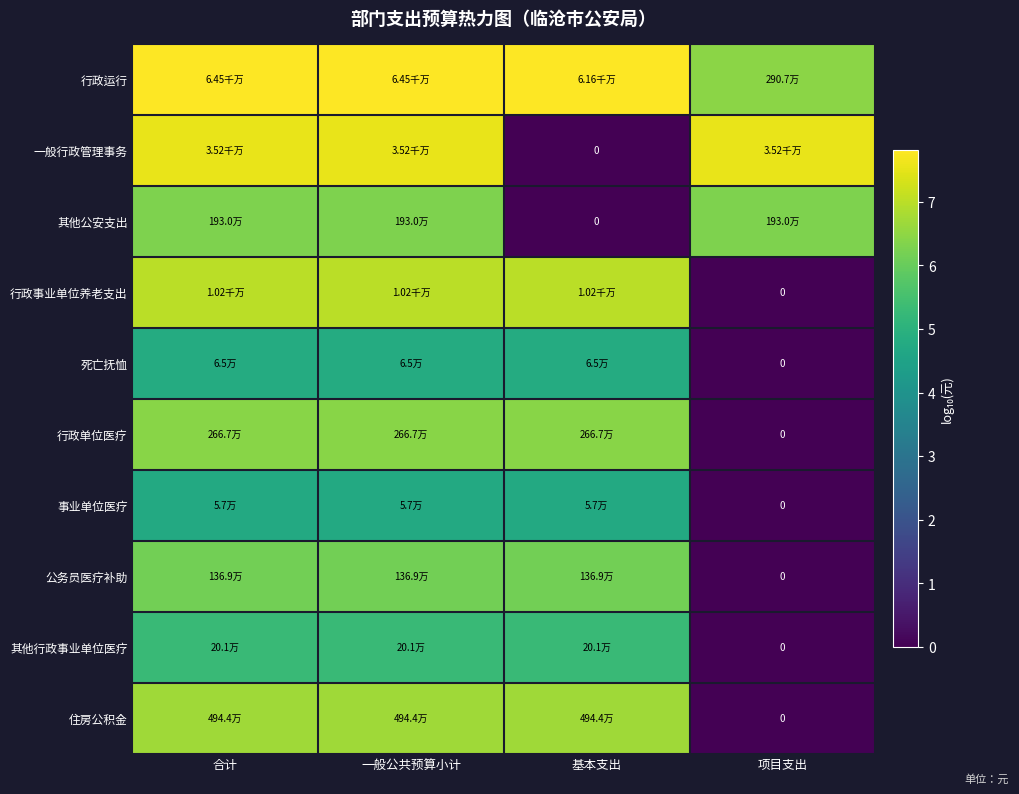

Rank the series at 项目支出 from lowest to highest value.

行政事业单位养老支出, 死亡抚恤, 行政单位医疗, 事业单位医疗, 公务员医疗补助, 其他行政事业单位医疗, 住房公积金, 其他公安支出, 行政运行, 一般行政管理事务